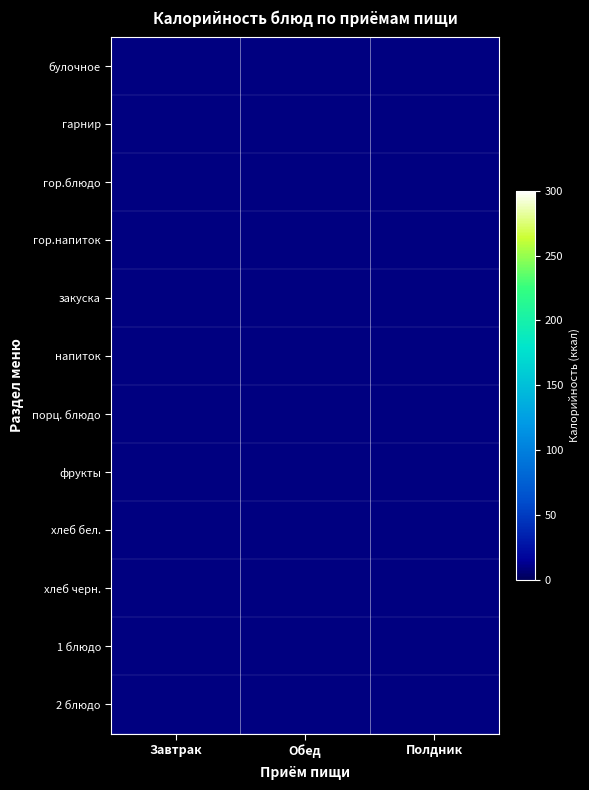

How many distinct data groups are displayed?

12